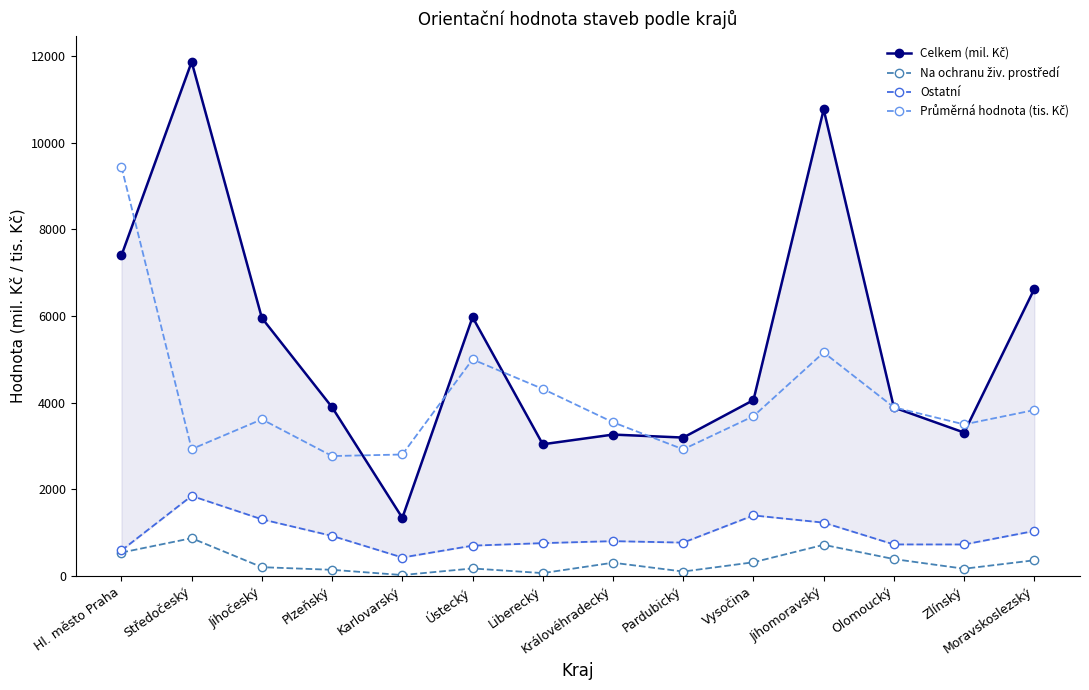

Reading left to right, transcribe all the data shown in this chart.

Celkem (mil. Kč): 7397	11867	5954	3893	1340	5973	3039	3263	3194	4059	10769	3888	3309	6628
Na ochranu živ. prostředí: 539	871	202	141	20	172	65	305	101	315	718	389	166	361
Ostatní: 588	1847	1307	924	425	699	757	803	769	1397	1230	727	726	1038
Průměrná hodnota (tis. Kč): 9447	2927	3615	2767	2803	4998	4317	3547	2922	3687	5158	3892	3498	3829